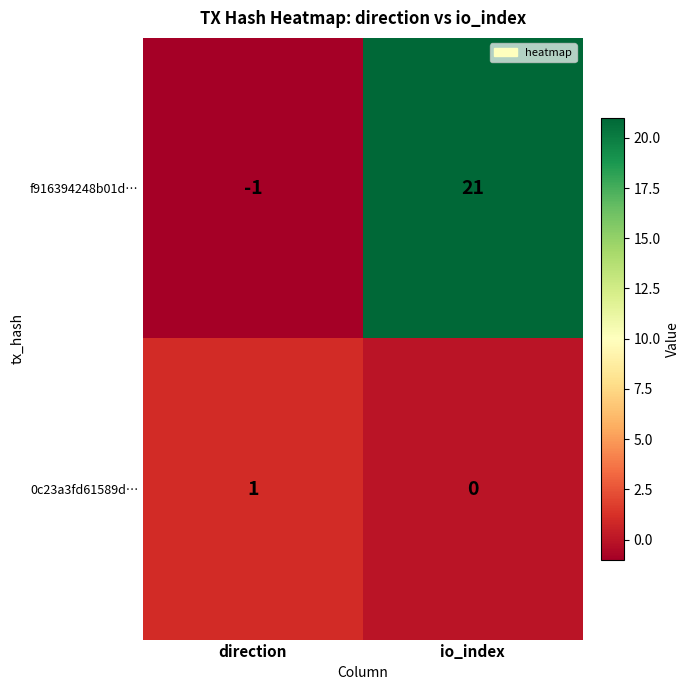

List the series in order of their overall mean, highest first.

f916394248b01d…, 0c23a3fd61589d…